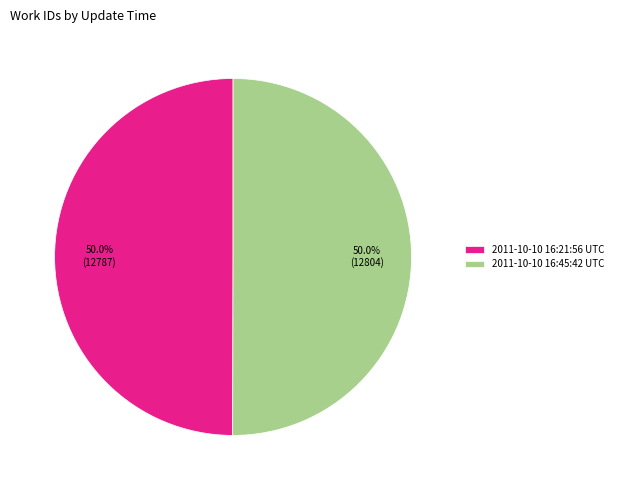

Approximately how many times larger is the value at 2011-10-10 16:45:42 UTC compared to 2011-10-10 16:21:56 UTC?

1.0